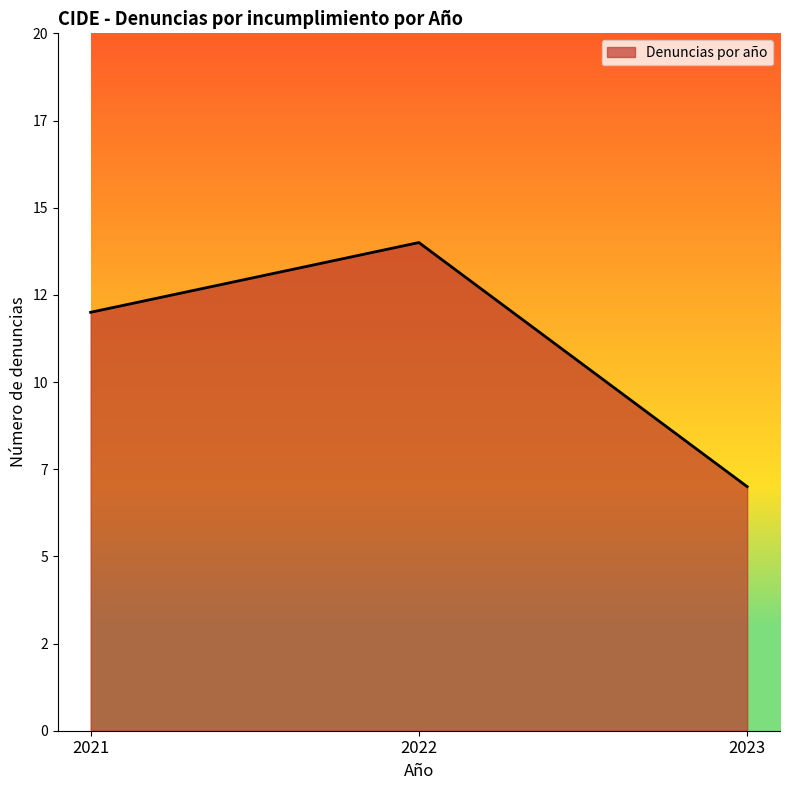

What is the difference between the maximum and minimum values?

7